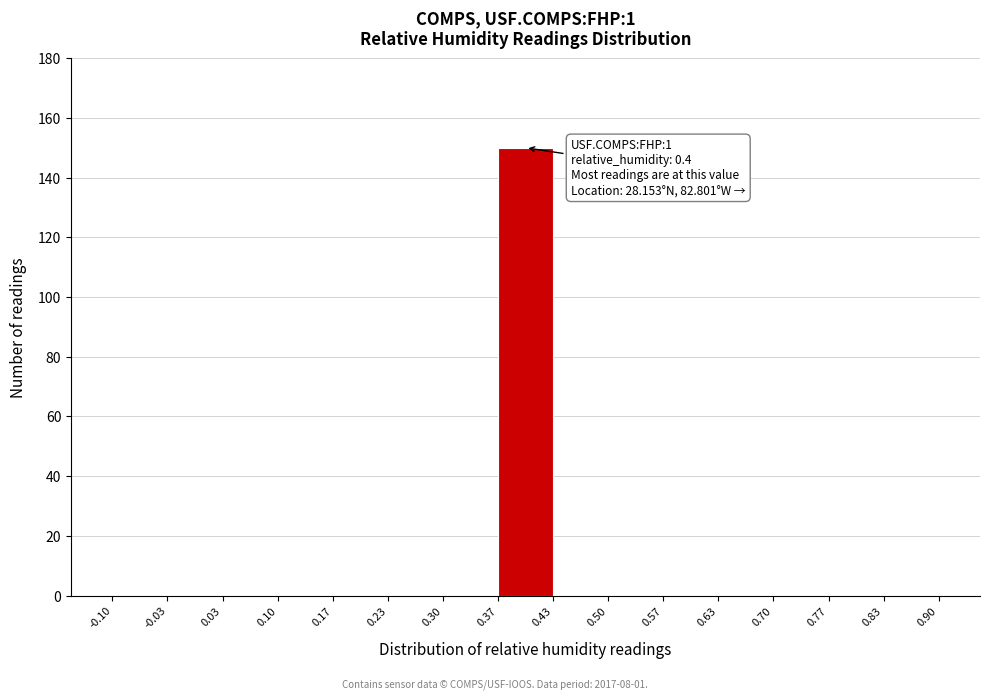

Over which range of the x-axis is the bar tallest?

0.37 to 0.43